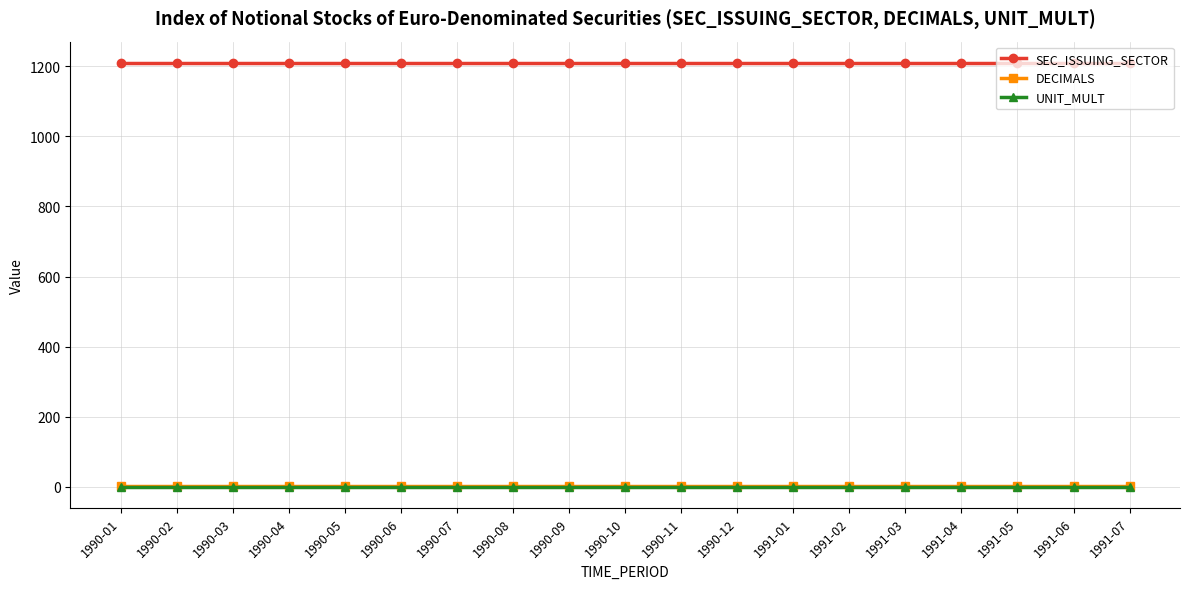

True or false: DECIMALS and SEC_ISSUING_SECTOR cross at least once.

False